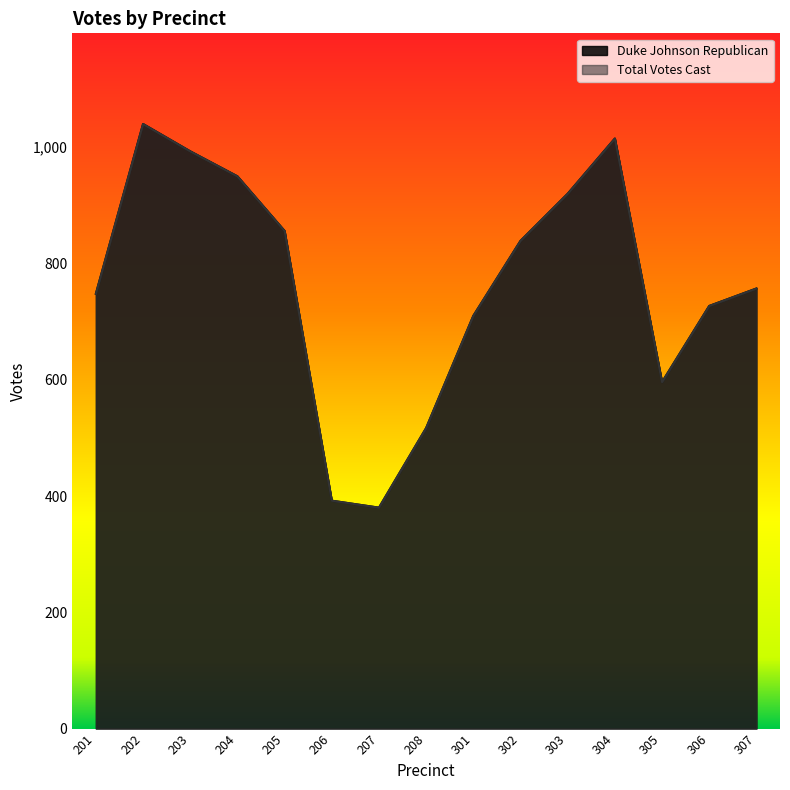

Rank the series by their maximum value, from lowest to highest.

Duke Johnson Republican, Total Votes Cast